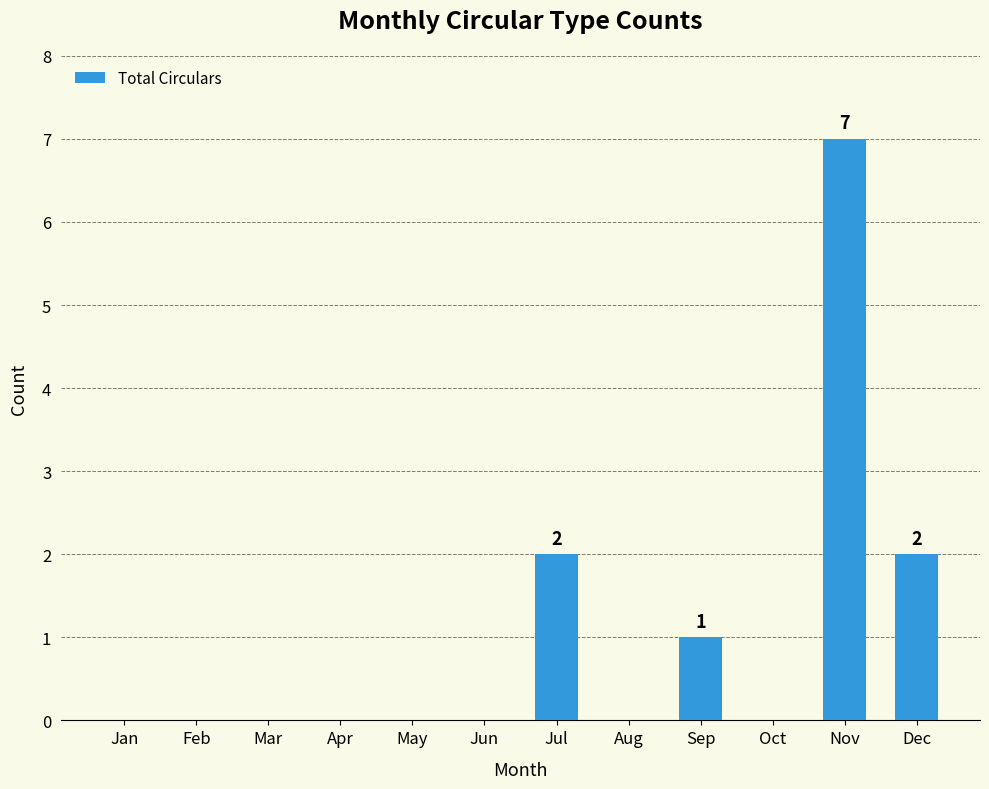

At which category does the chart reach its peak across all series?

Nov